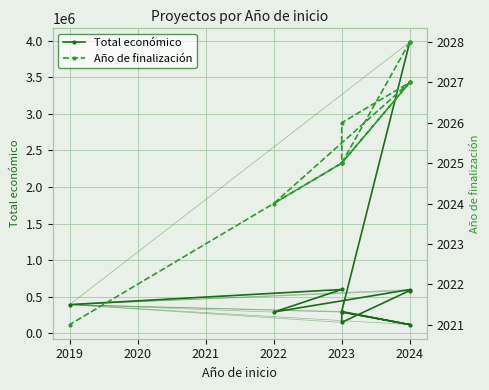

In Total económico, how many points are lower than both neighbors (excluding endpoints)?

3